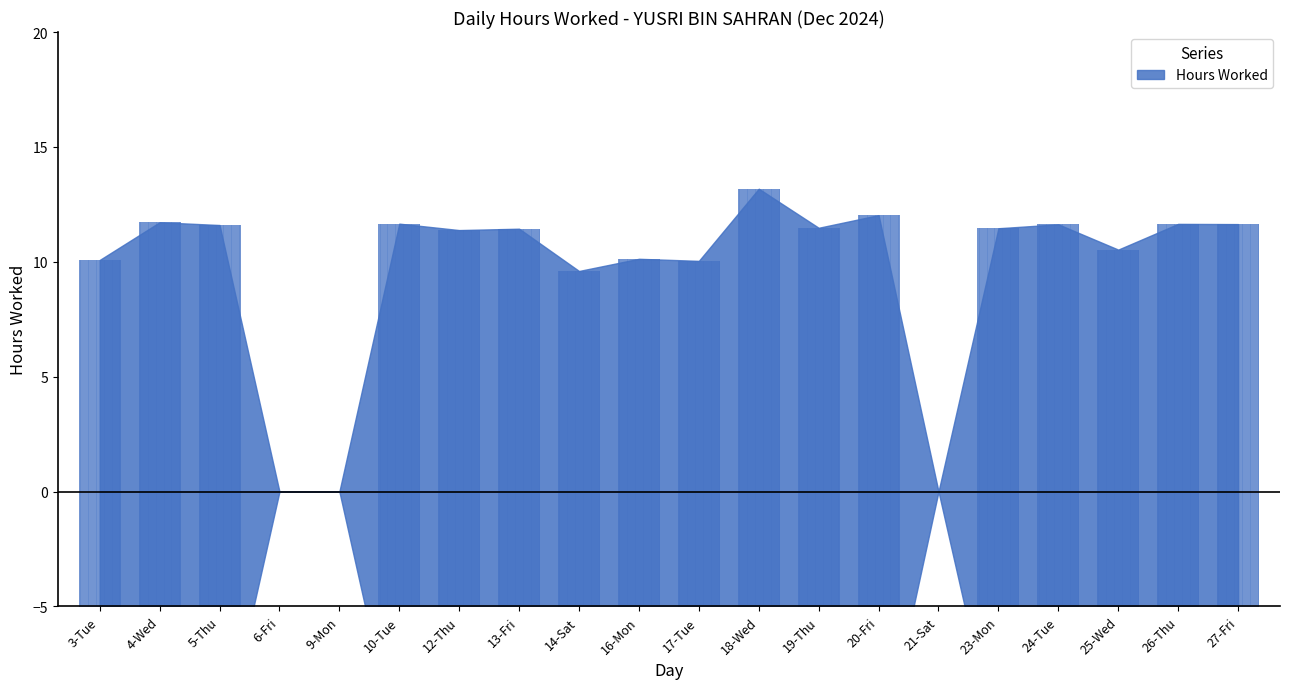

What is the difference between the second highest and second lowest values?

12.0